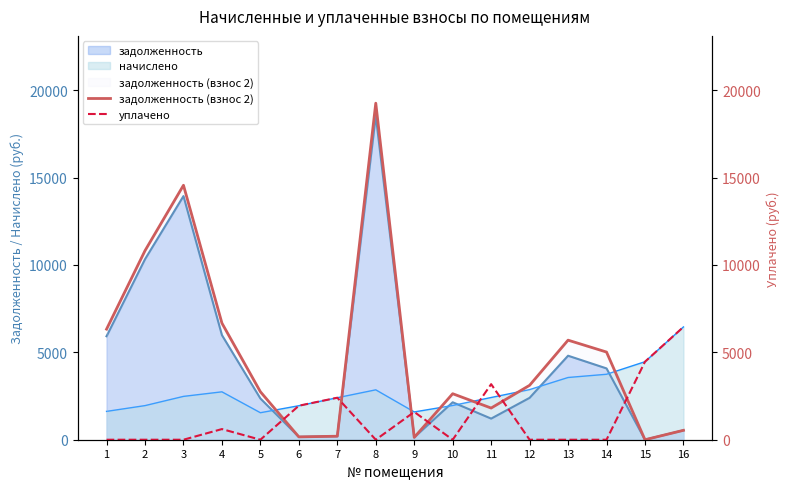

The value of уплачено at 3 is 3239.3. True or false?

False